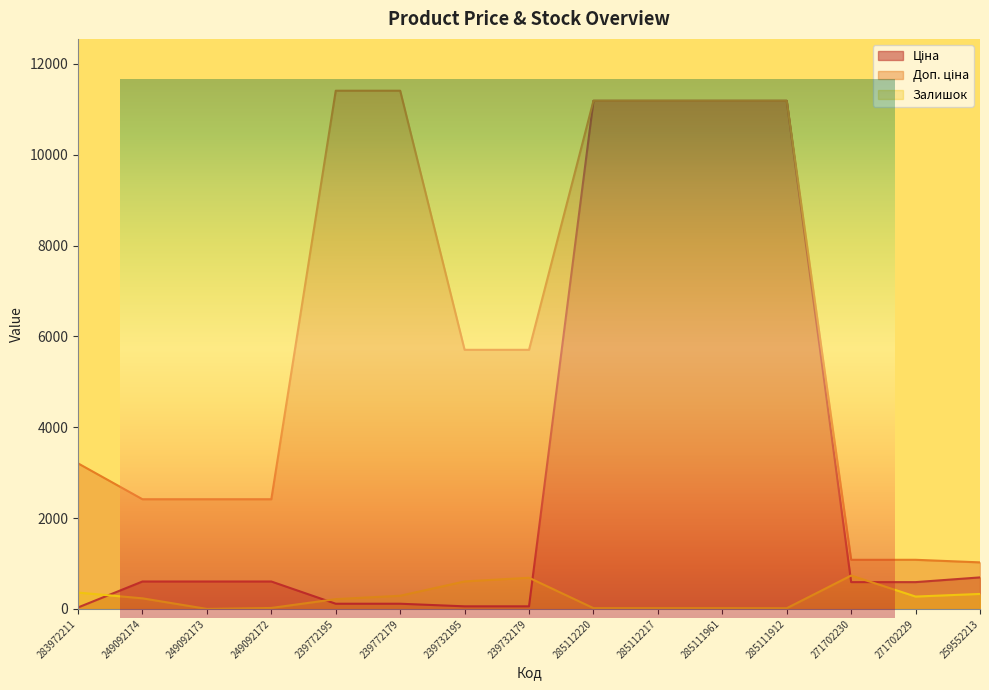

Is the value of Доп. ціна at 239732179 greater than the value of Ціна at 249092173?

Yes